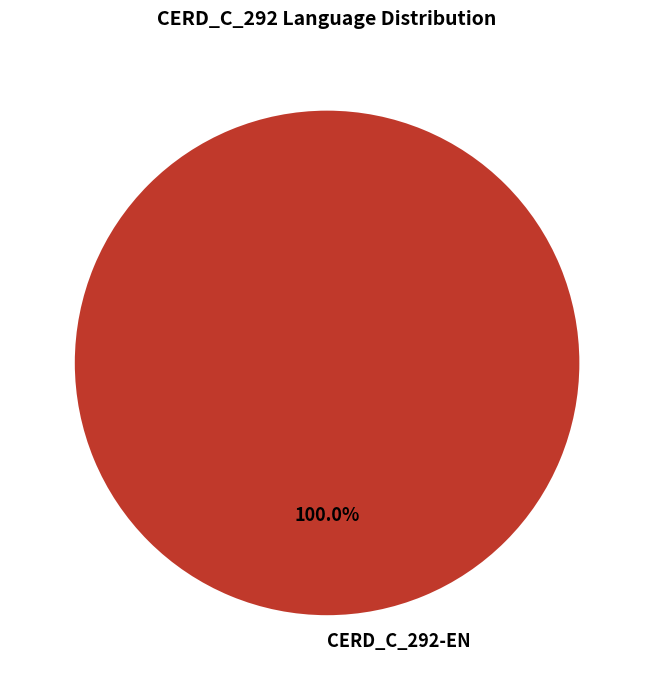

Which slice represents more than half of the pie?

CERD_C_292-EN